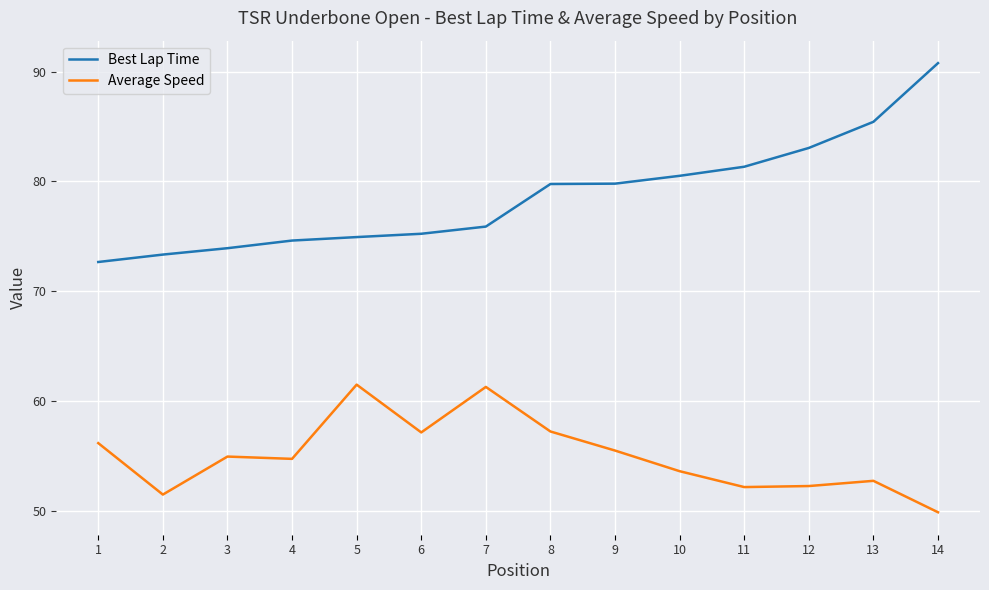

What is the difference between the Average Speed values at 12 and 6?

4.9